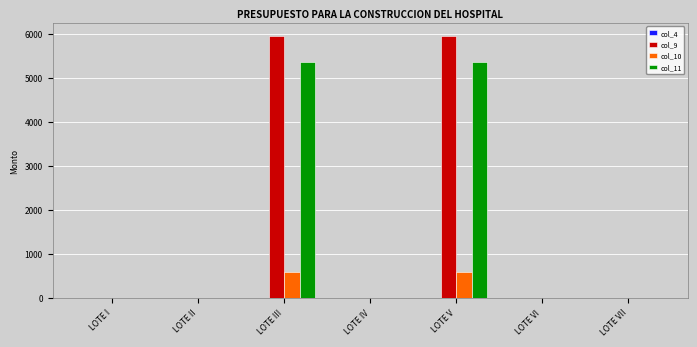

The col_11 series shows 3203.1 at LOTE VI. True or false?

False